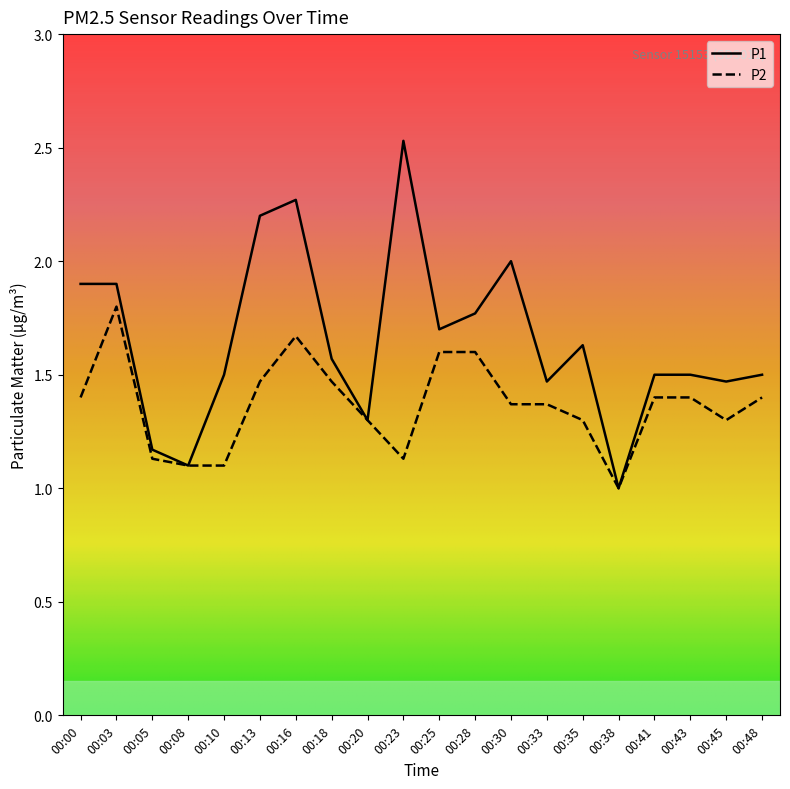

Which category has the lowest value in the P1 series?

00:38